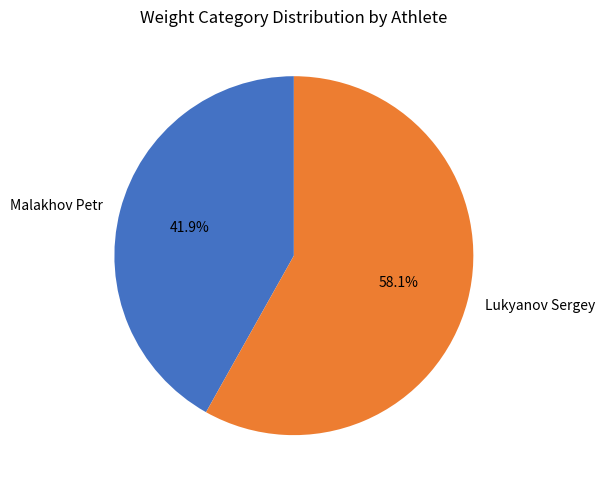

To the nearest percent, what portion does Lukyanov Sergey represent?

58%